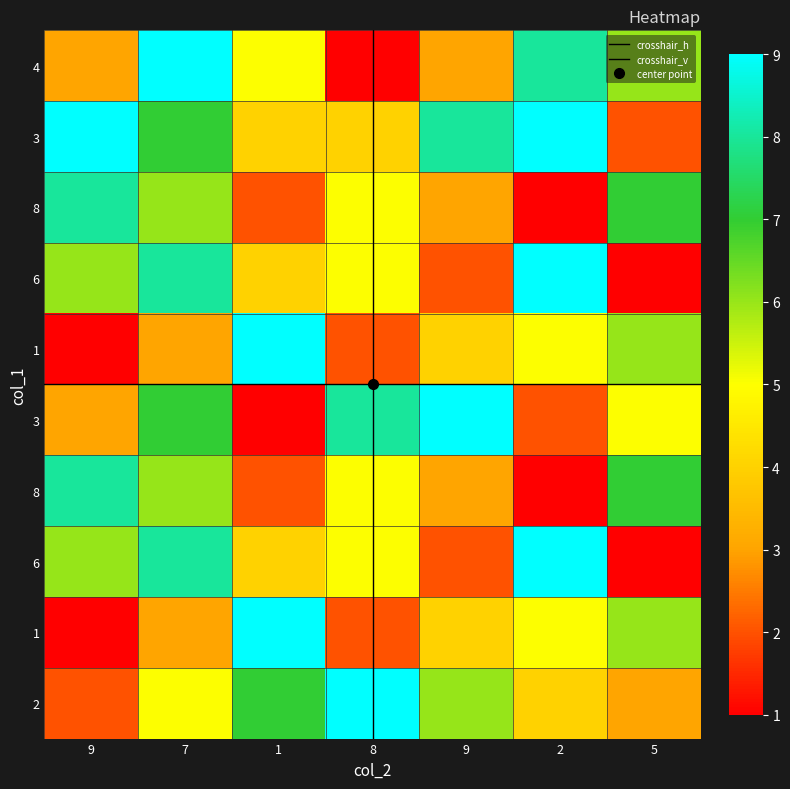

What is the difference between the maximum and minimum values in the 2 series?

7